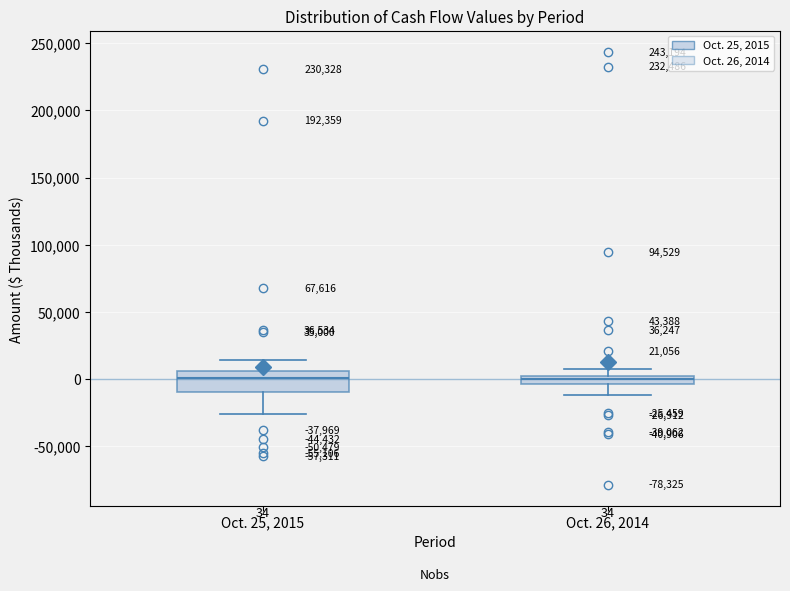

Which box is the tallest, from its lower edge to its upper edge?

Oct. 25, 2015